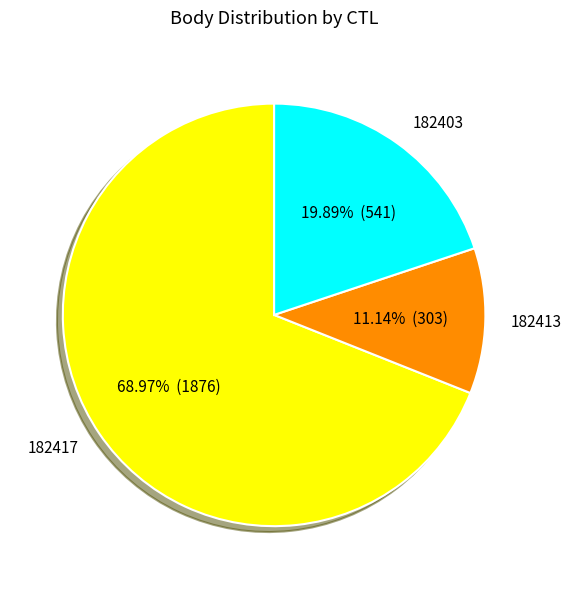

Which category has the biggest portion of the pie?

182417